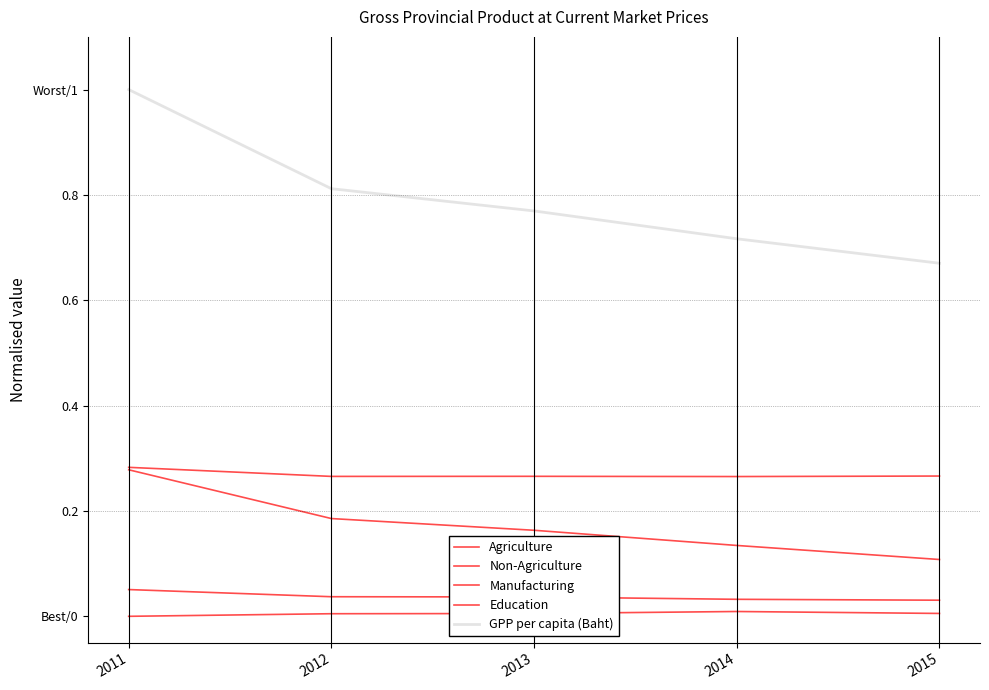

Is this an area chart (filled region under the line)?

No